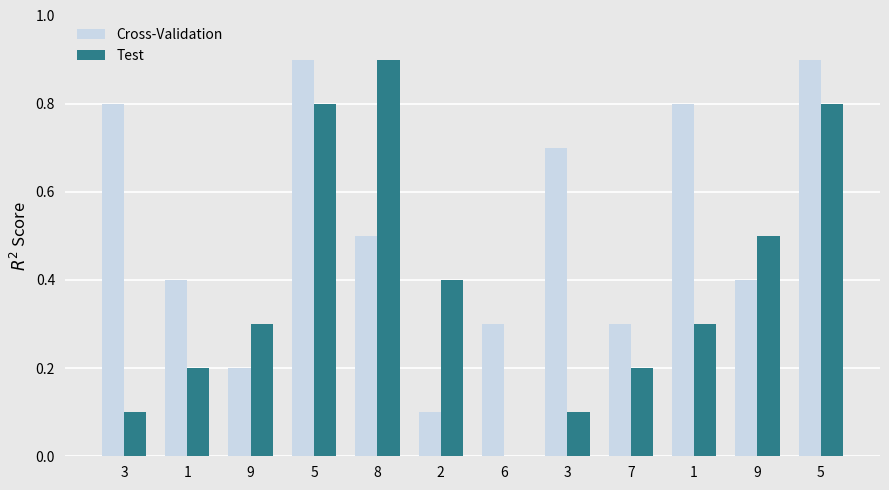

Reading left to right, list all the values displayed in this chart.

Cross-Validation: 8	4	2	9	5	1	3	7	3	8	4	9
Test: 1	2	3	8	9	4	0	1	2	3	5	8